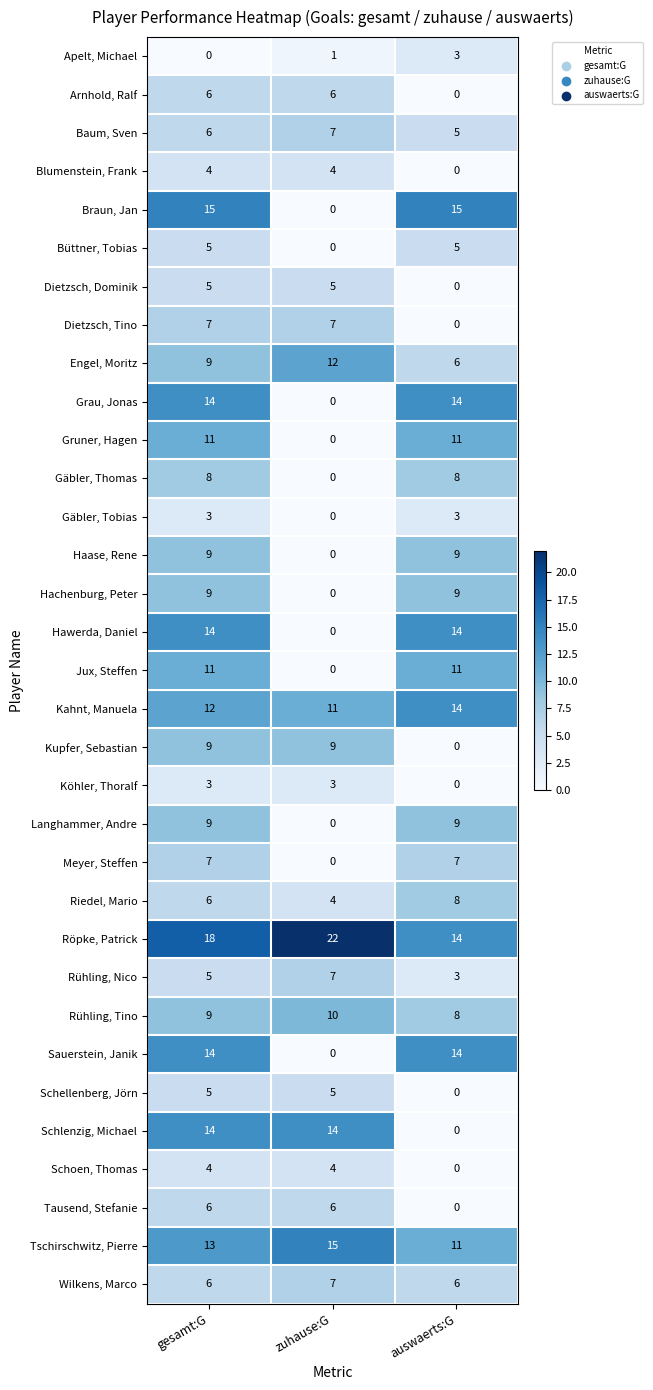

What value does the Röpke, Patrick series have at auswaerts:G?

14